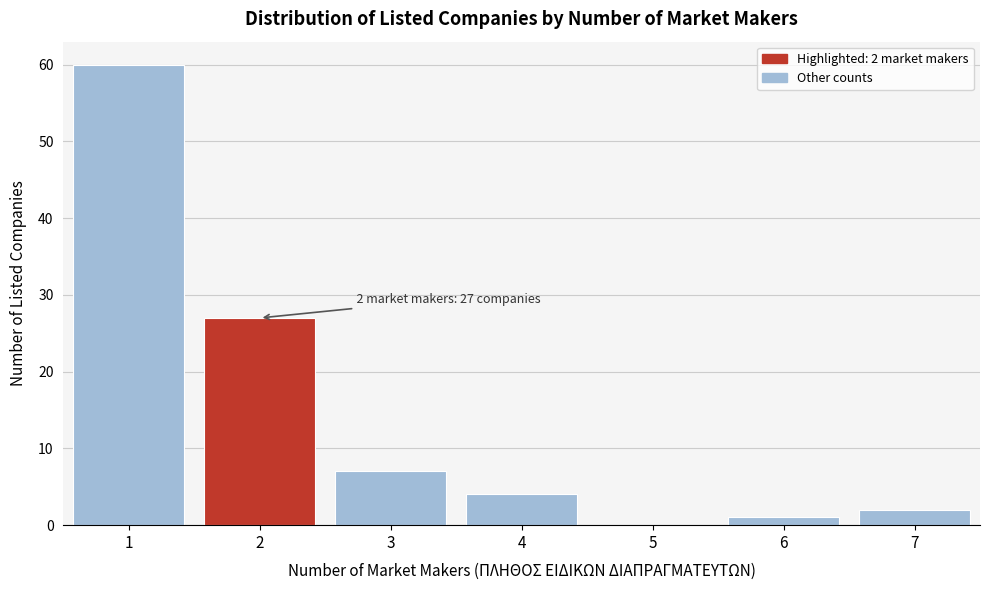

Reading left to right, extract all data points from this chart.

1=60	2=27	3=7	4=4	5=0	6=1	7=2